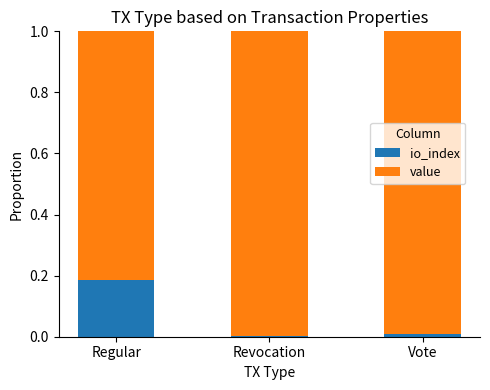

The io_index series shows 0.3 at Regular. True or false?

False